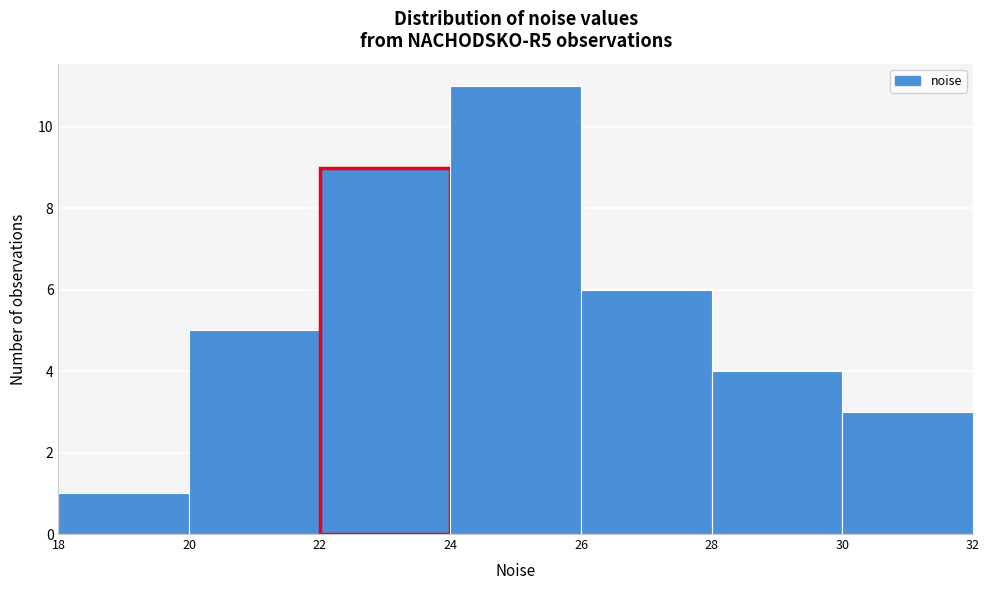

Reading left to right, list every bar in this chart as the range it spans on the x-axis followed by its height. The values are not printed on the chart, so give them approximately, as read against the axis.

18 to 20: 1
20 to 22: 5
22 to 24: 9
24 to 26: 11
26 to 28: 6
28 to 30: 4
30 to 32: 3